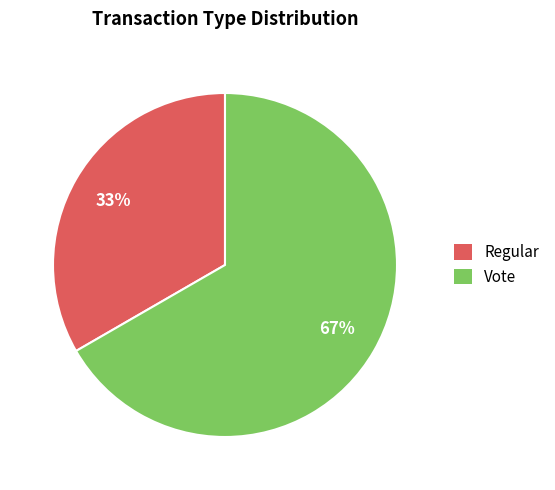

True or false: Regular accounts for 43% of the total.

False